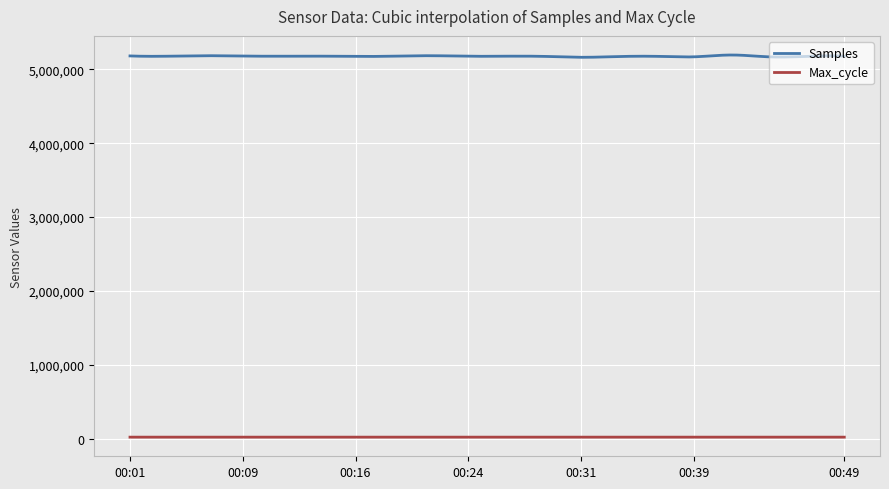

True or false: Max_cycle and Samples cross at least once.

False